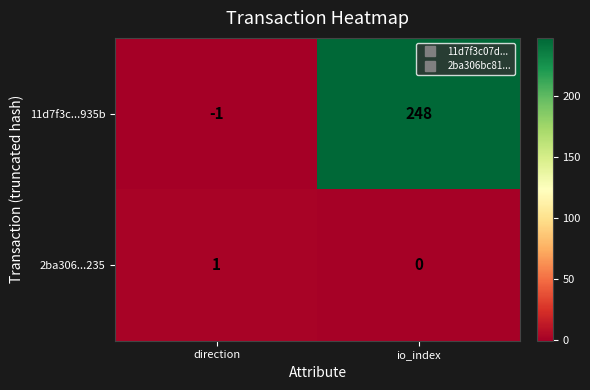

The value of 11d7f3c...935b at direction is -1. True or false?

True